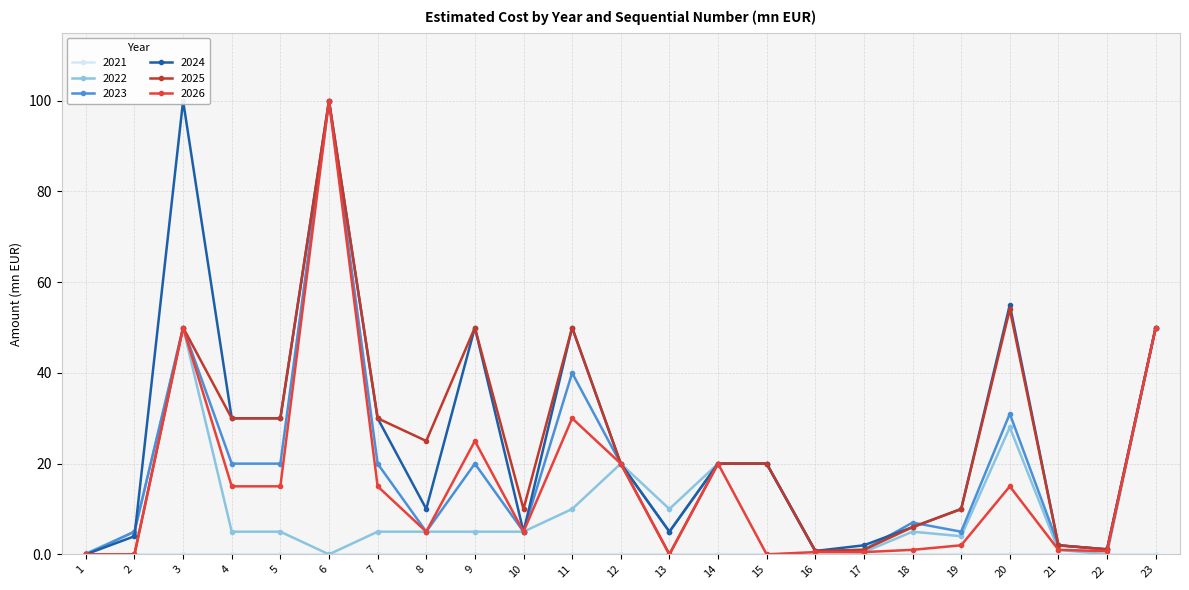

Which series changed the most between 8 and 11?

2024